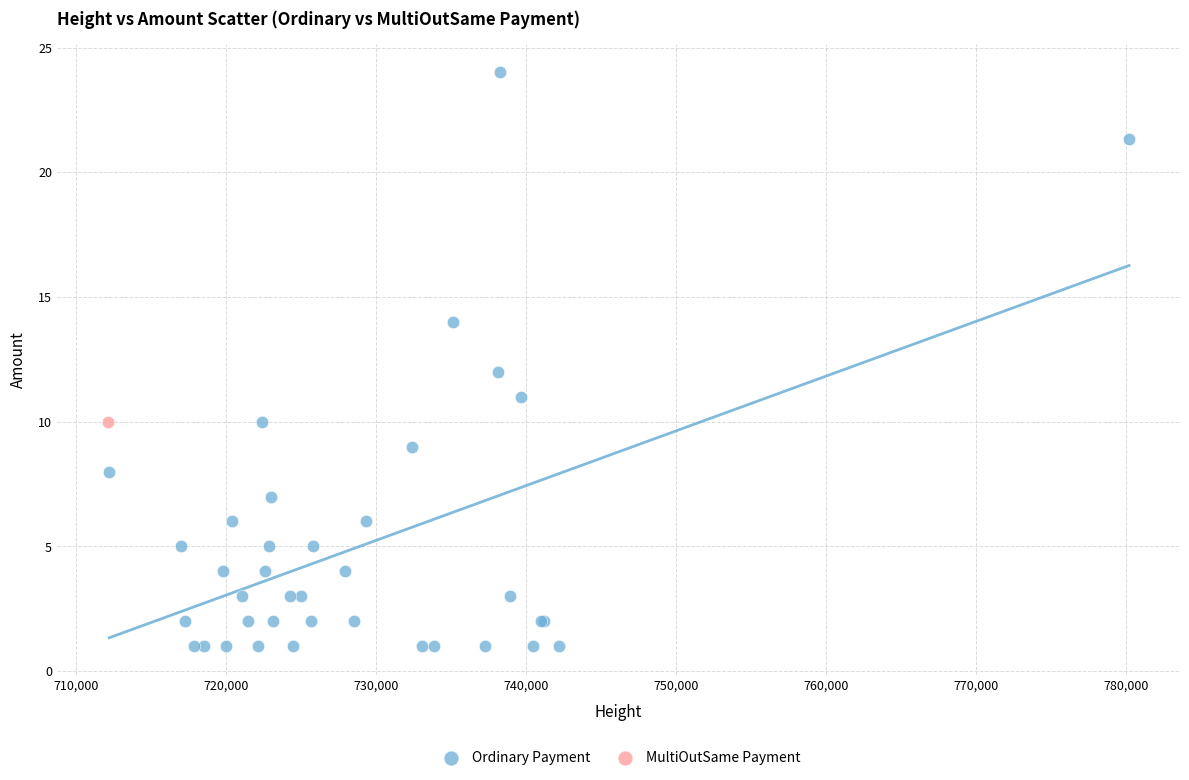

What are all the series names shown in the legend?

Ordinary Payment, MultiOutSame Payment